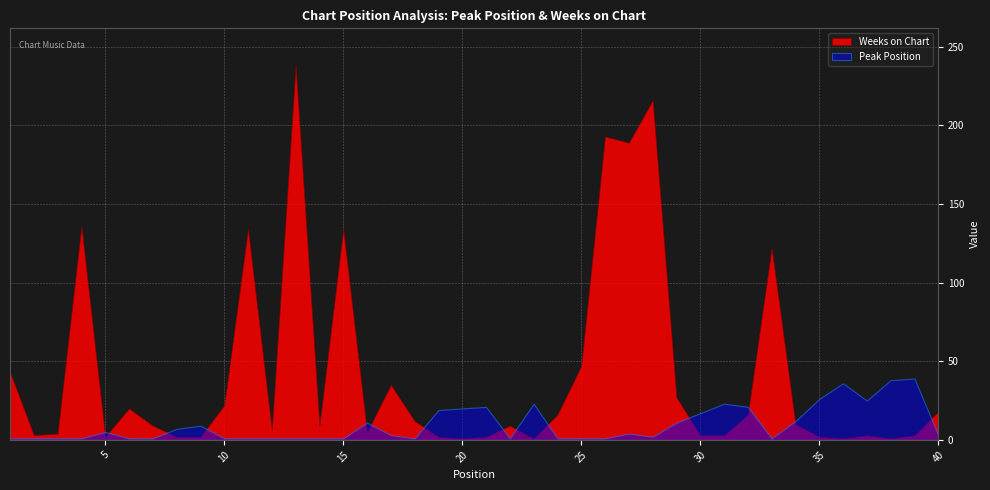

How many times do Peak Position and Weeks on Chart cross each other?

14